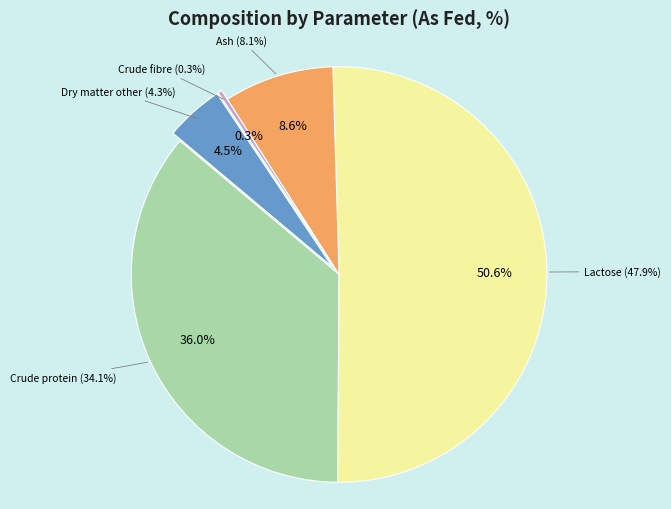

Does Ash account for over 50% of the chart?

No